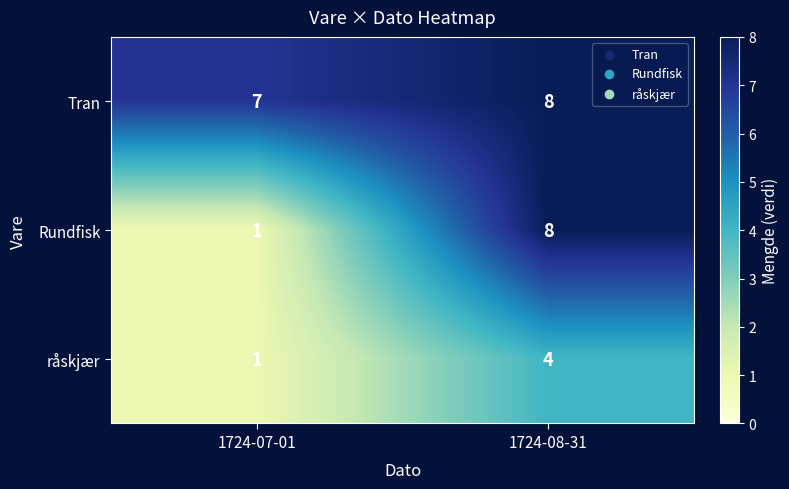

Is it true that Rundfisk equals 8 at 1724-08-31?

True